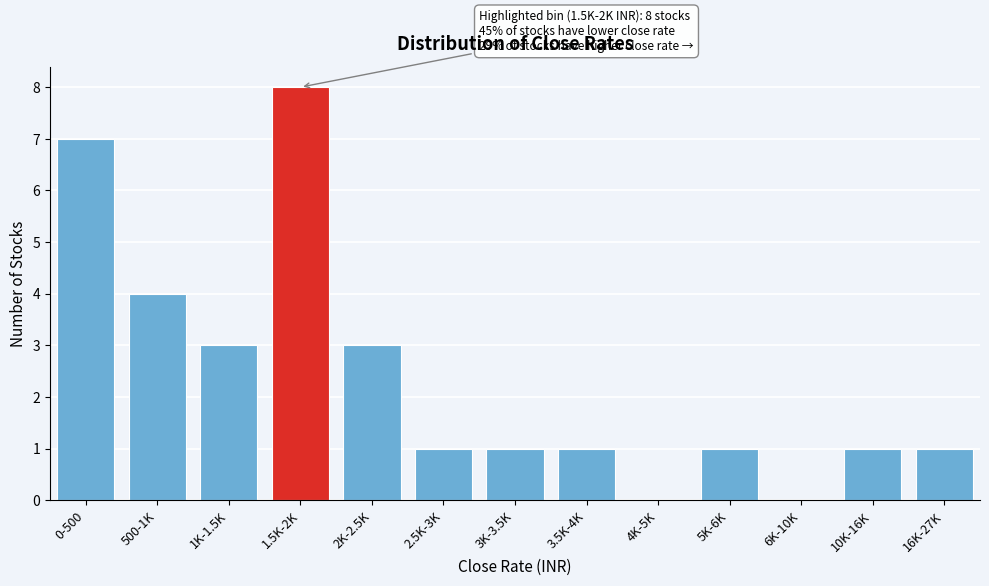

Reading left to right, what are all the values shown in this chart?

0-500=7	500-1K=4	1K-1.5K=3	1.5K-2K=8	2K-2.5K=3	2.5K-3K=1	3K-3.5K=1	3.5K-4K=1	4K-5K=0	5K-6K=1	6K-10K=0	10K-16K=1	16K-27K=1